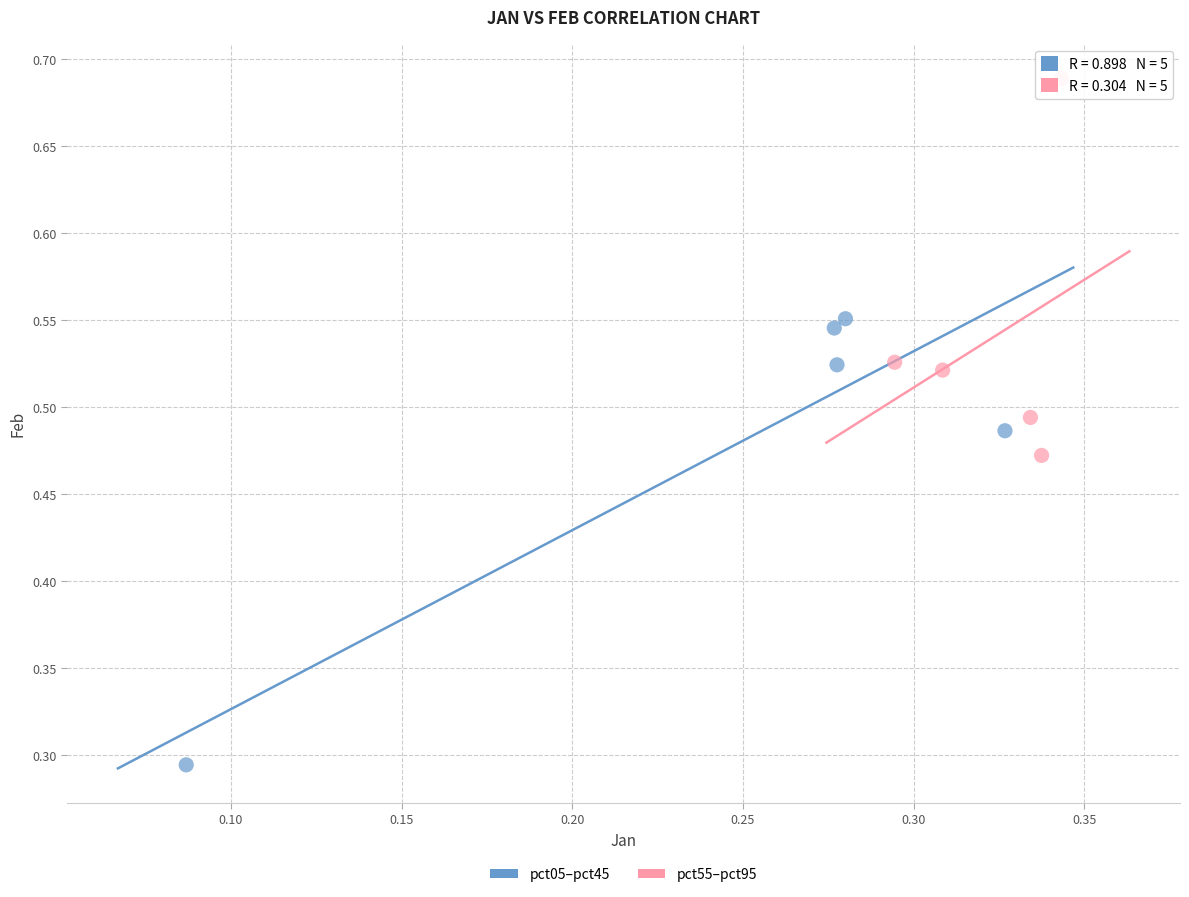

Which series has the largest Y range (max minus min)?

pct05–pct45